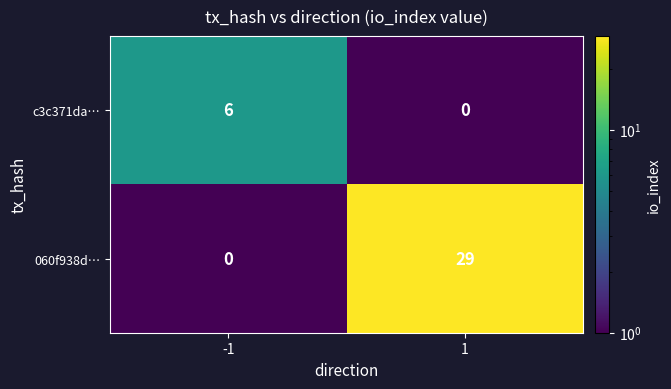

The c3c371da… series shows -4 at 1. True or false?

False